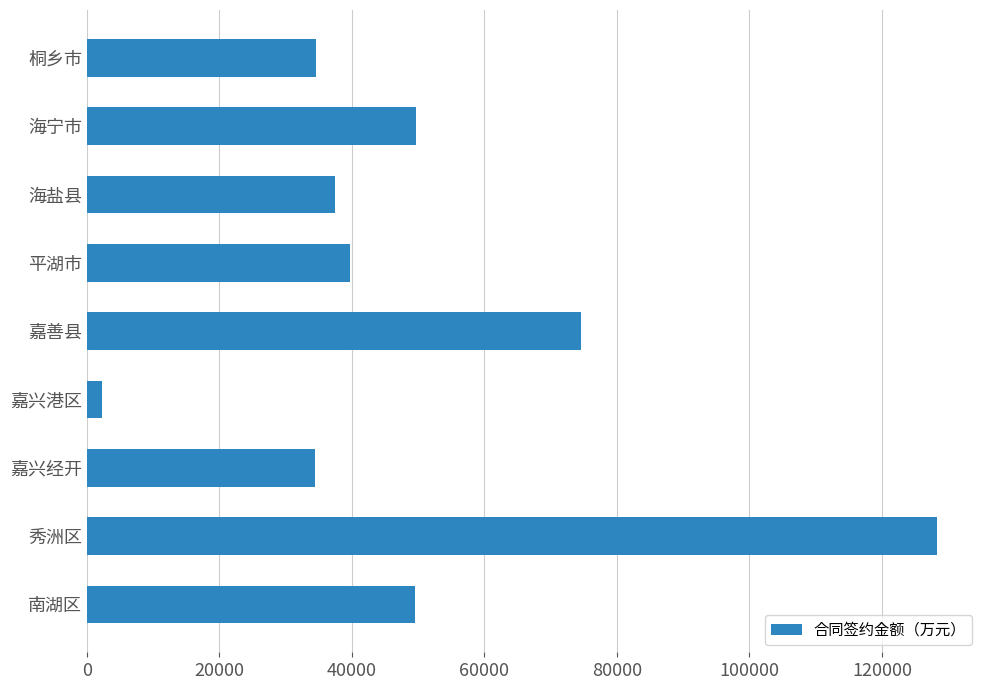

What is the minimum value shown in the chart?

2306.7